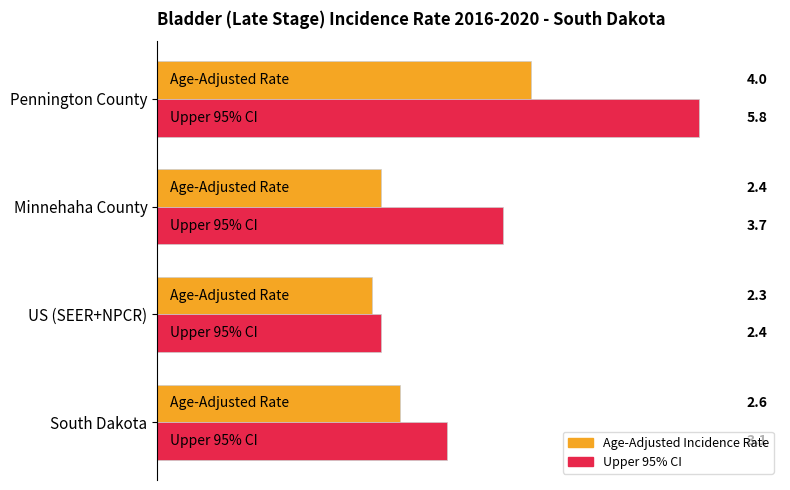

What is the spread (max minus min) of values at Minnehaha County?

1.3